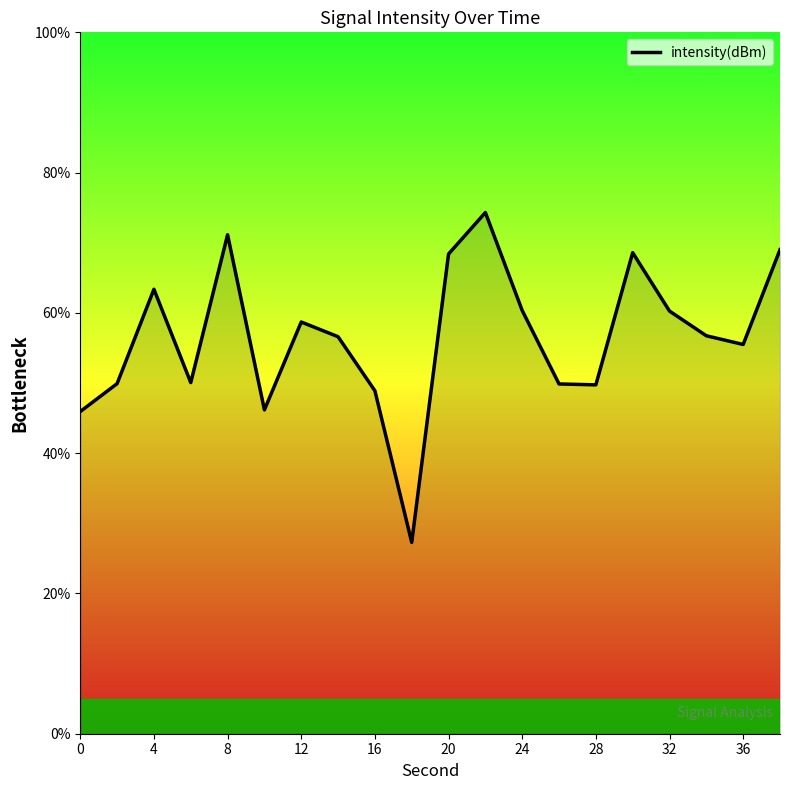

What is the minimum value shown in the chart?

27.3